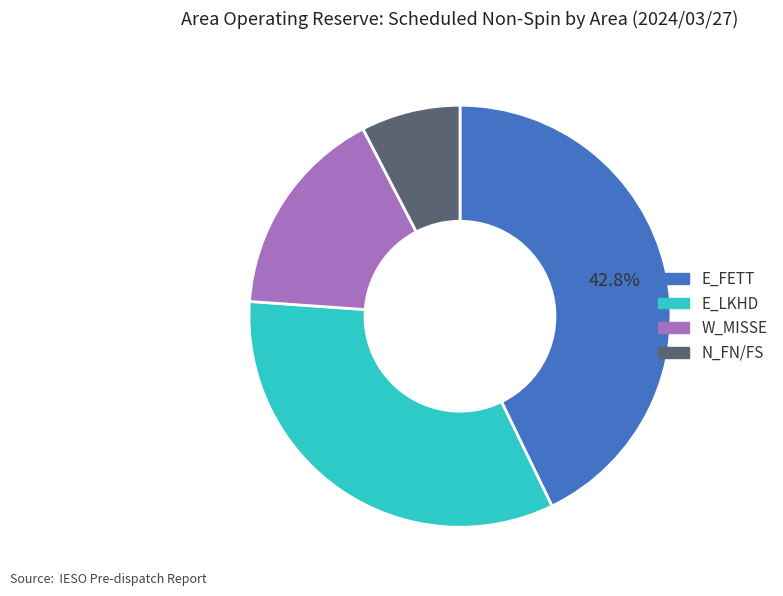

What percentage is the E_FETT slice, to the nearest percent?

43%